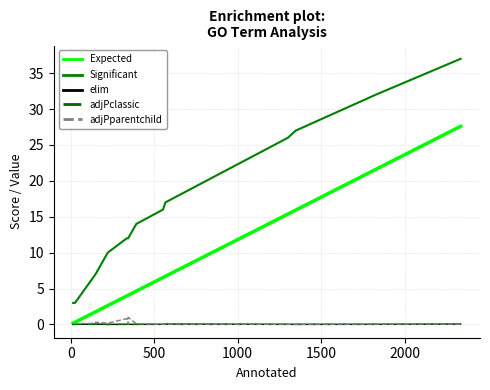

What is the difference between the second highest and second lowest values in the Expected series?

21.3